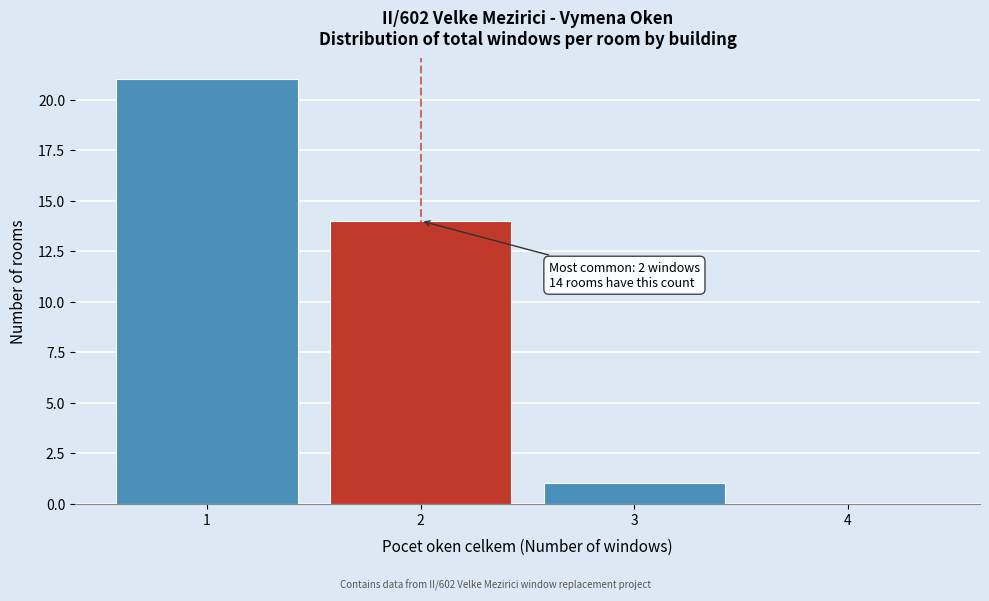

Reading right to left, what are all the values shown in this chart?

4=0	3=1	2=14	1=21